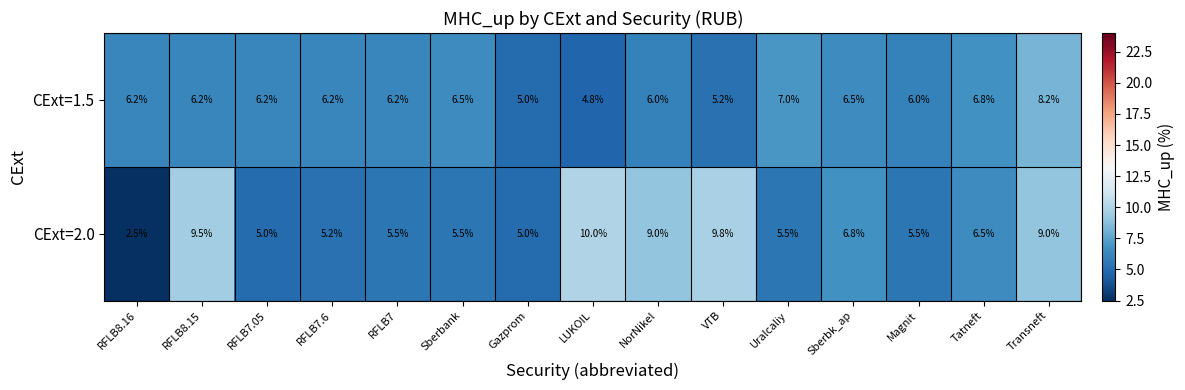

Which series changed the most between RFLB7.6 and RFLB7?

CExt=2.0